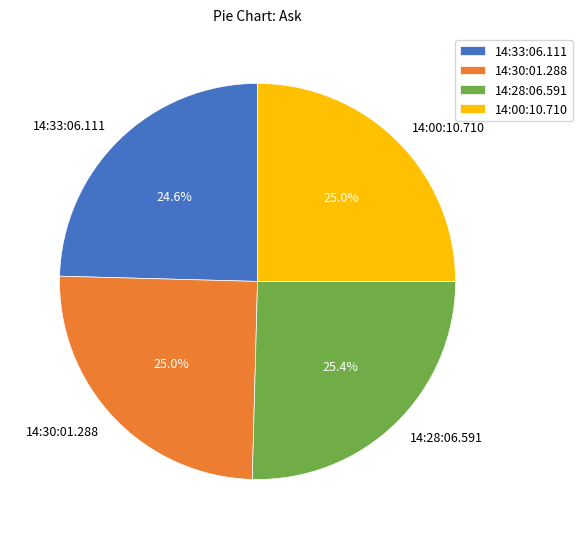

To the nearest percent, what is the difference between the largest and smallest slice percentages?

1%